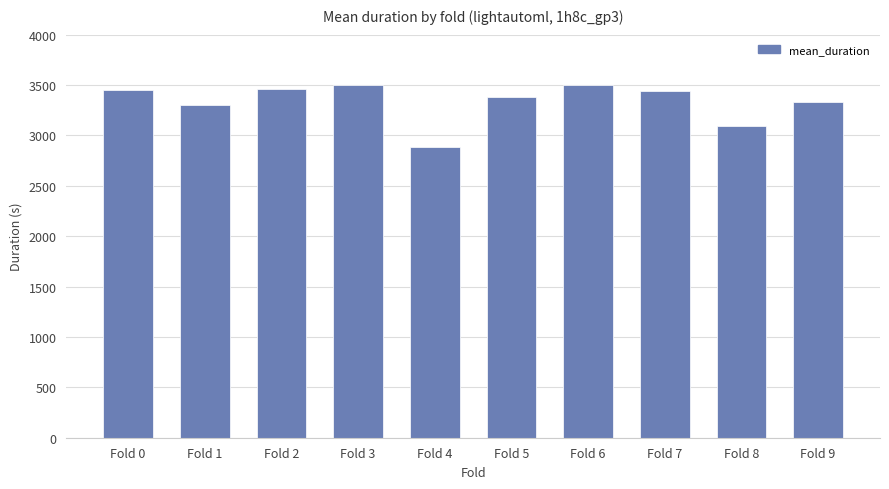

Read the value at Fold 9.

3334.1